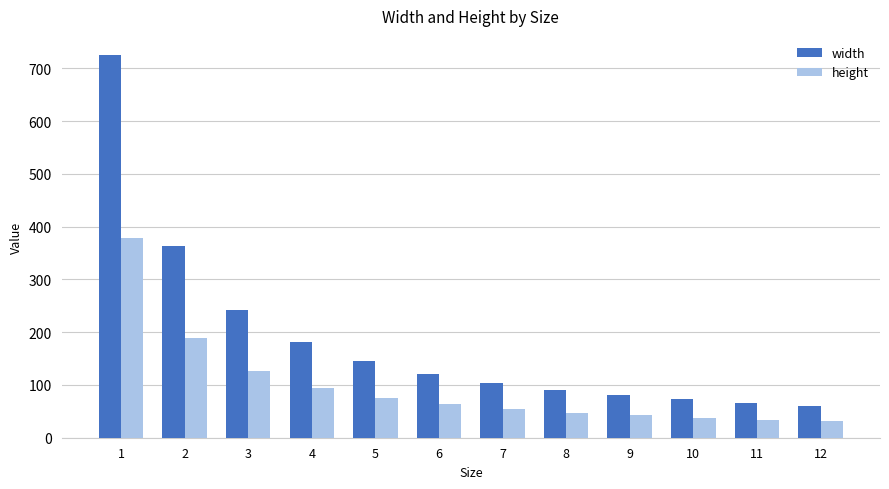

What is the difference between the second highest and second lowest values in the width series?

296.6